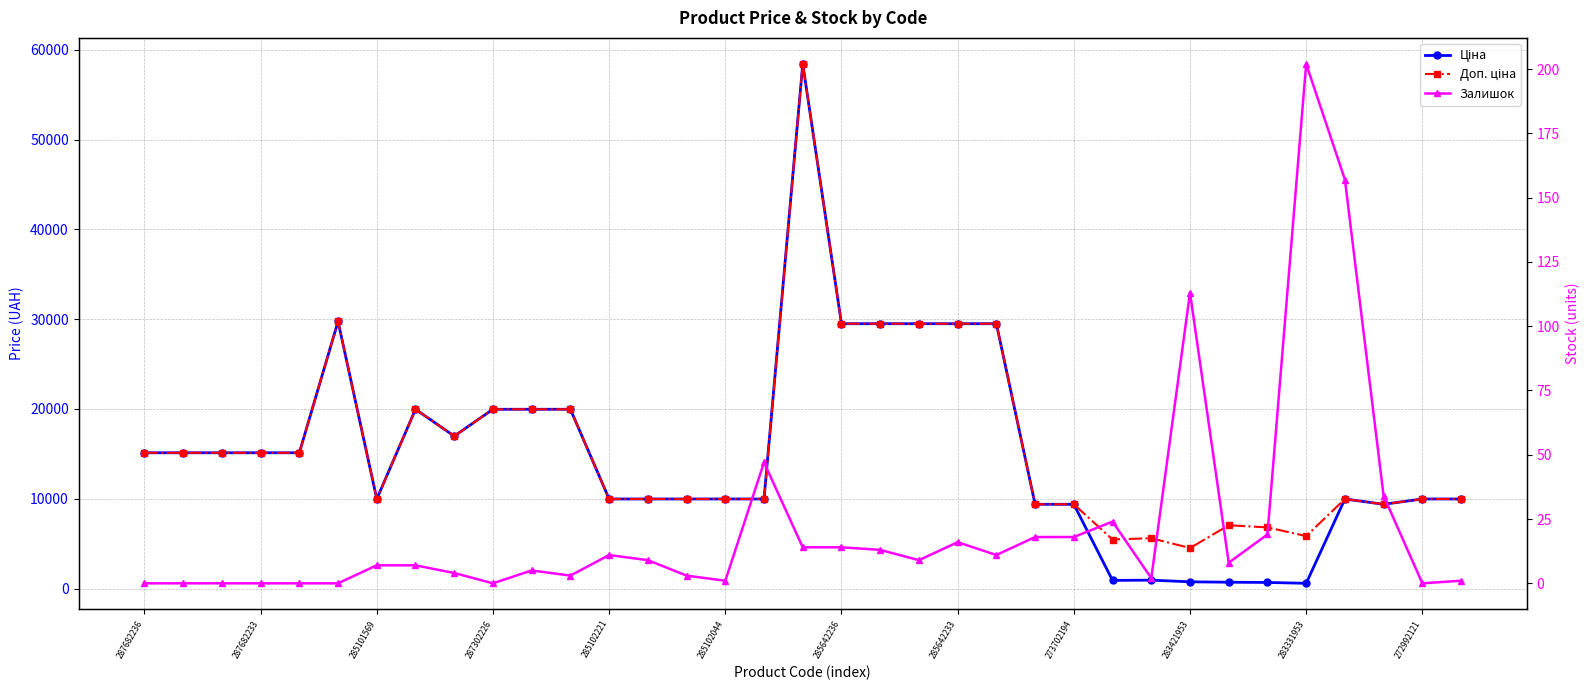

True or false: Залишок and Доп. ціна cross at least once.

False